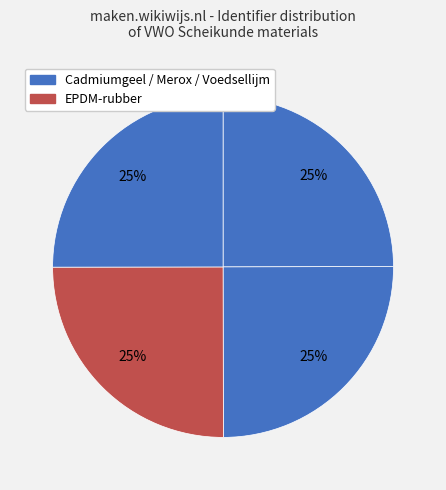

Count the number of slices in the pie.

4